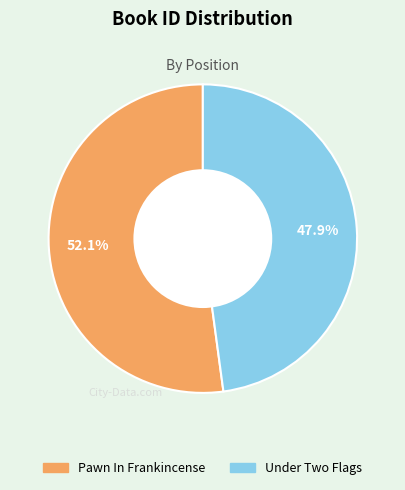

The Under Two Flags slice represents 48% of the pie. True or false?

True